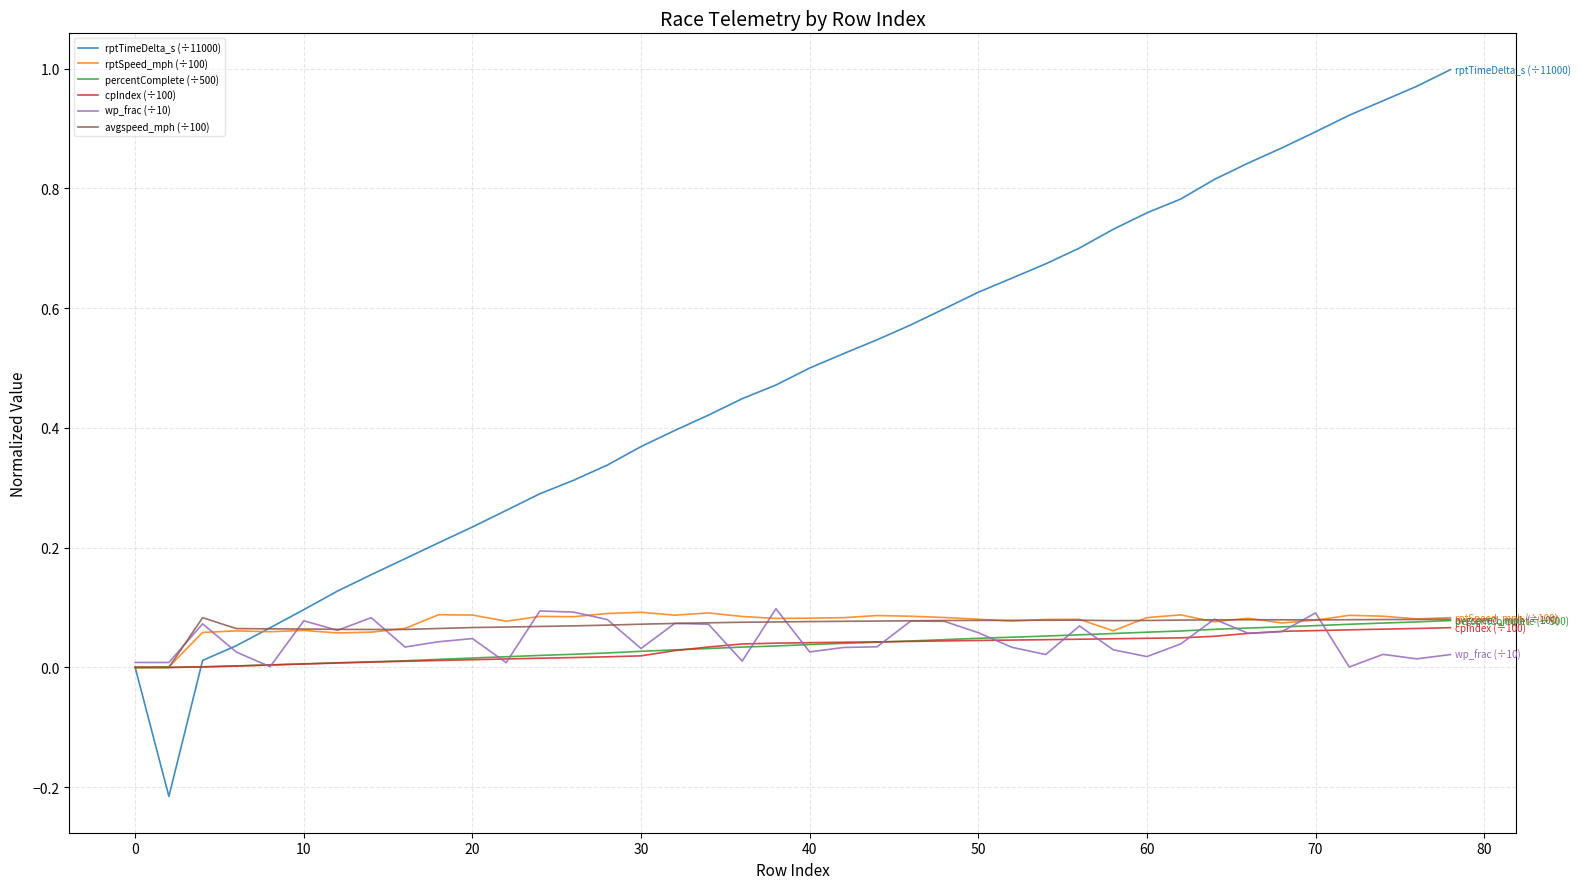

Which series has the largest total across all categories?

rptTimeDelta_s (÷11000)